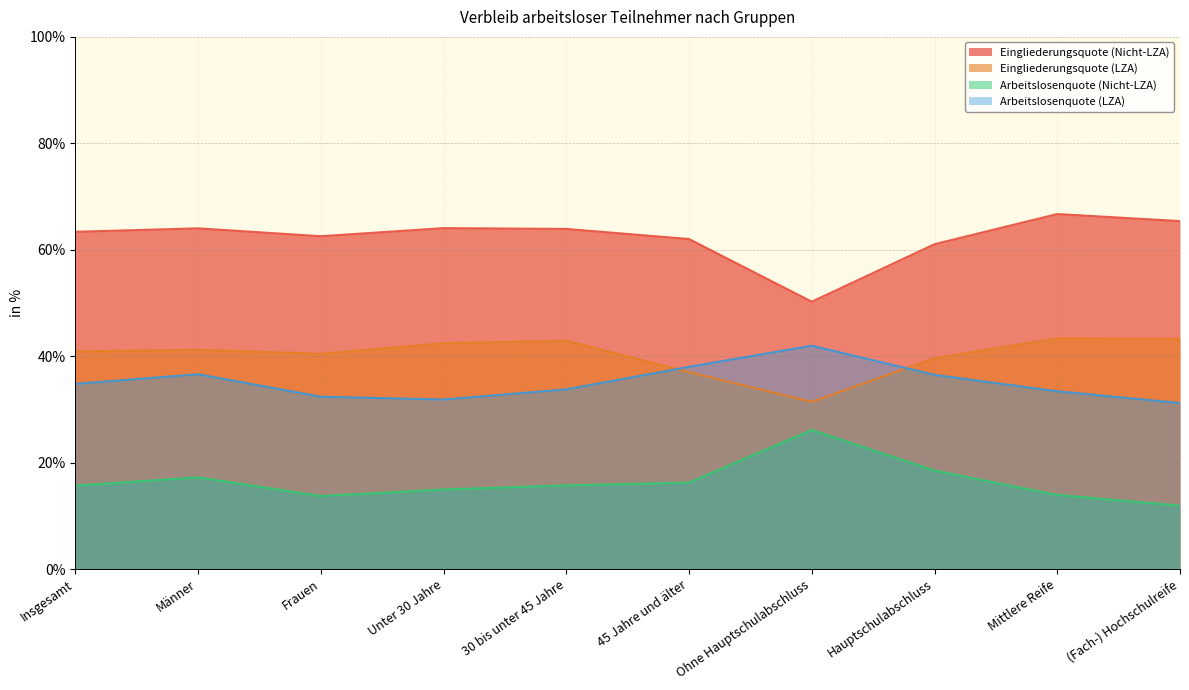

True or false: Eingliederungsquote (LZA) and Arbeitslosenquote (Nicht-LZA) intersect in this chart.

False